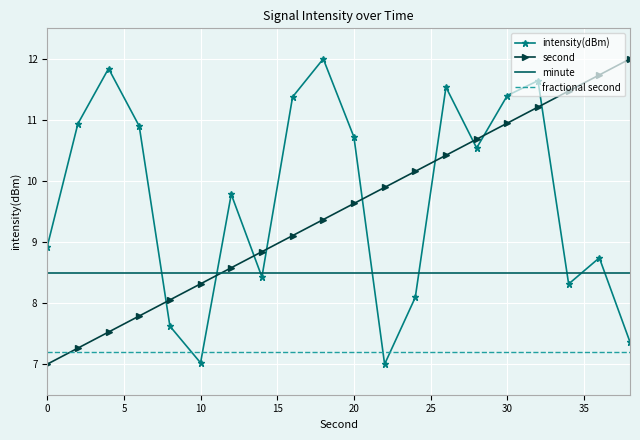

How many times do second and fractional second cross each other?

1